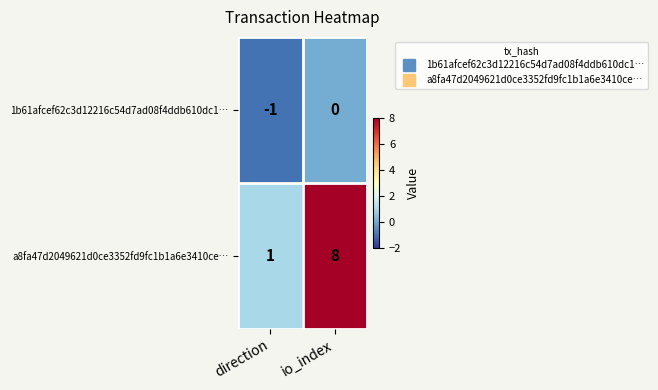

Reading left to right, list all the values displayed in this chart.

1b61afcef62c3d12216c54d7ad08f4ddb610dc1…: direction=-1	io_index=0
a8fa47d2049621d0ce3352fd9fc1b1a6e3410ce…: direction=1	io_index=8